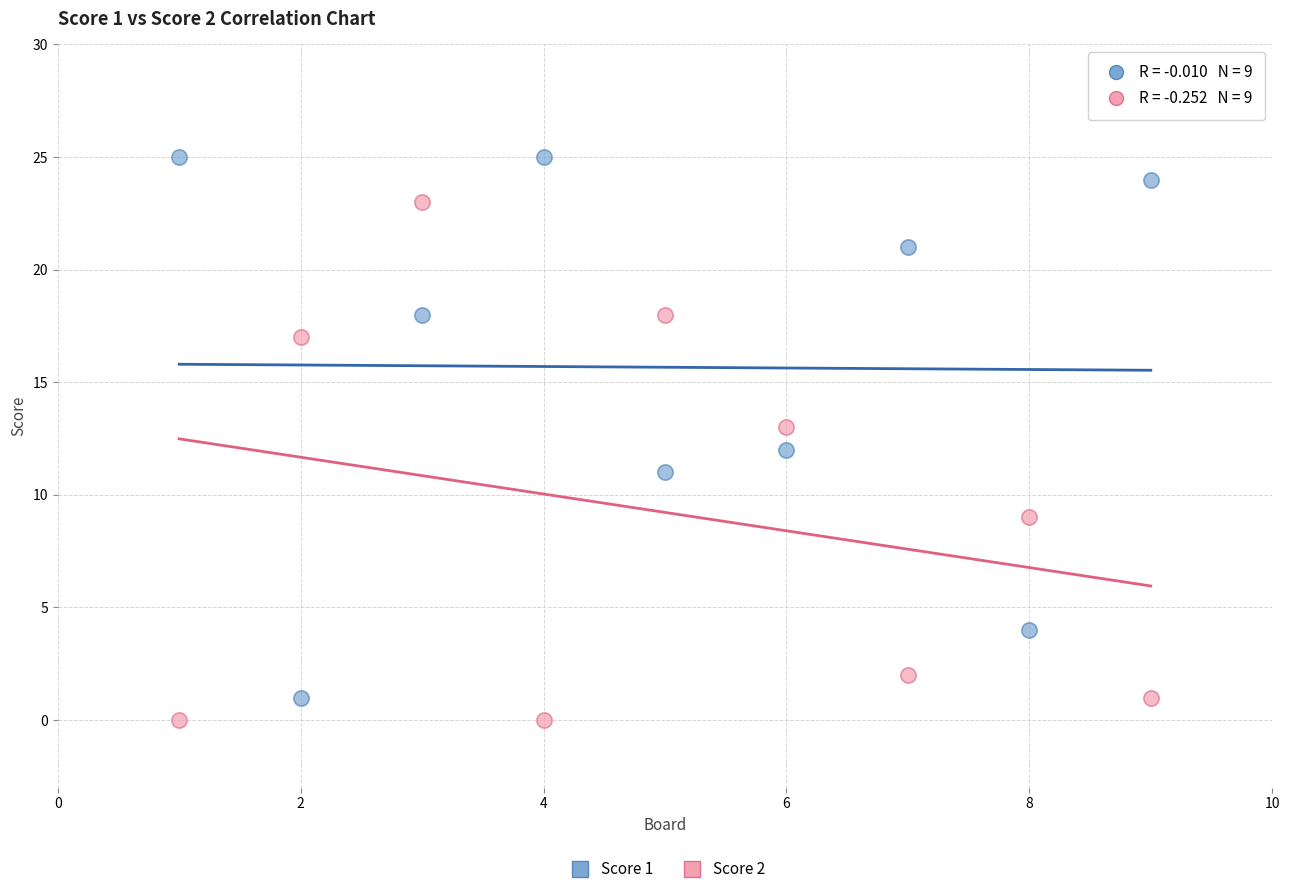

Which series has the largest Y range (max minus min)?

Score 1